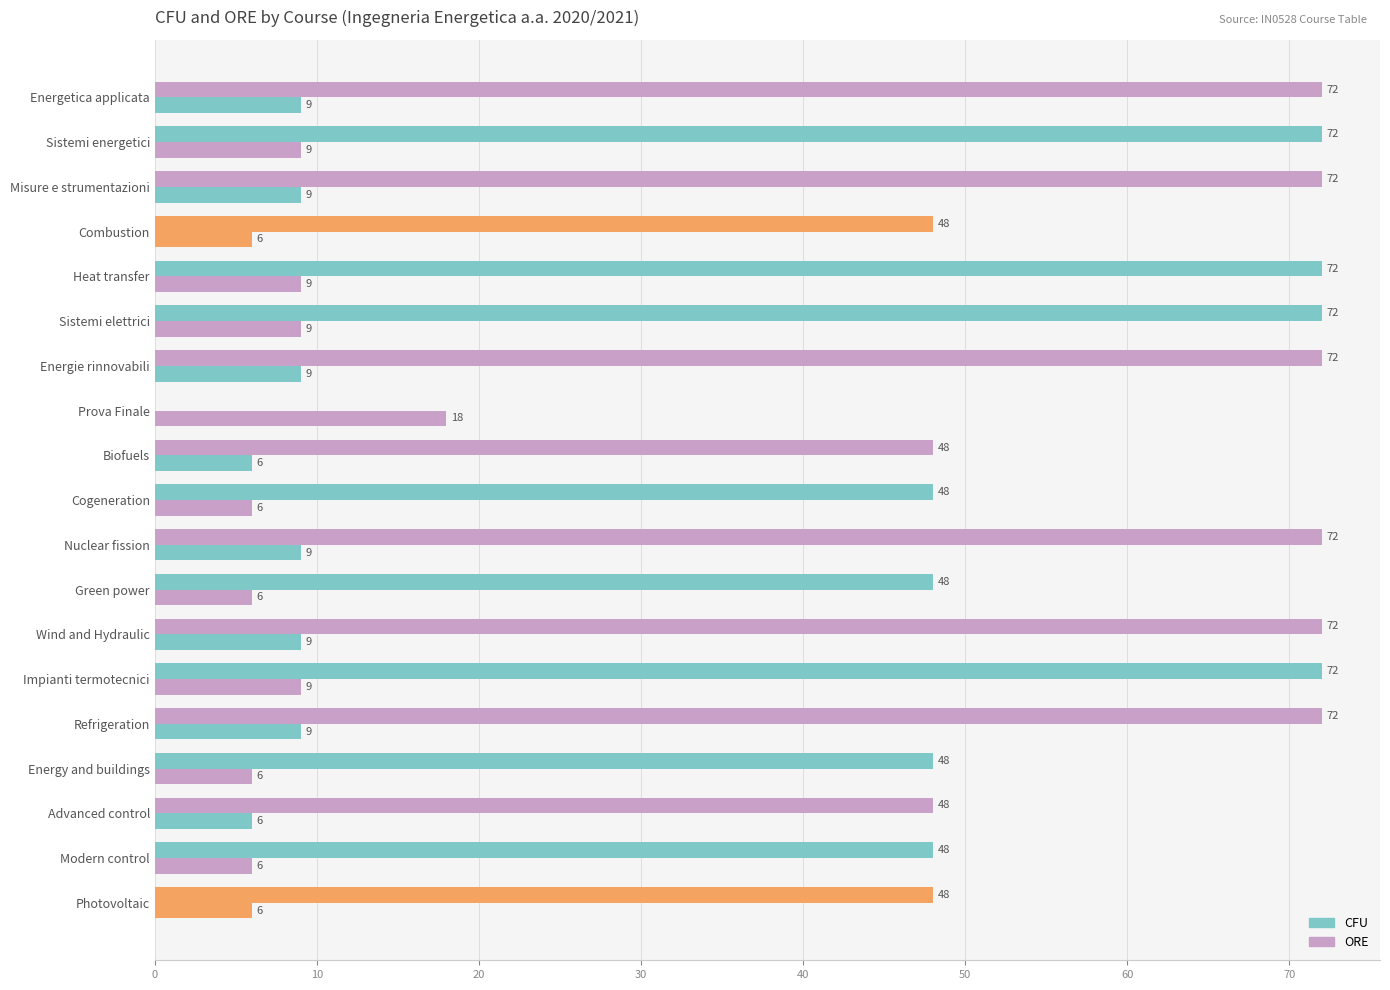

How many categories are shown in the chart?

19